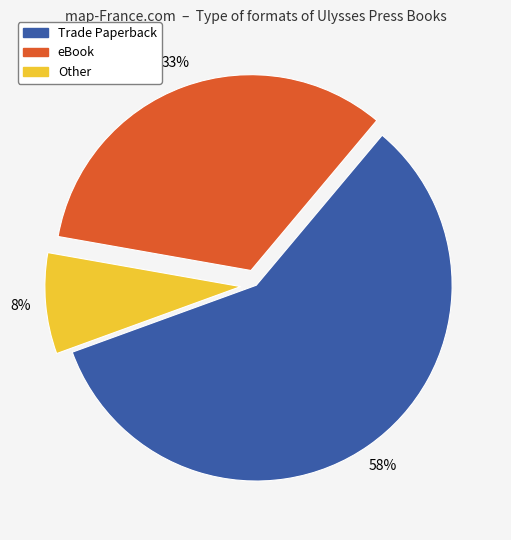

Which slice is the largest?

Trade Paperback